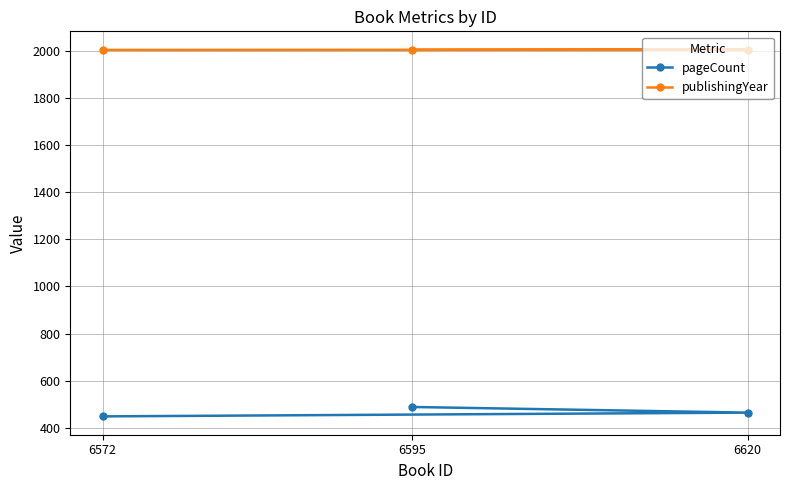

What is the average value of the pageCount series?

467